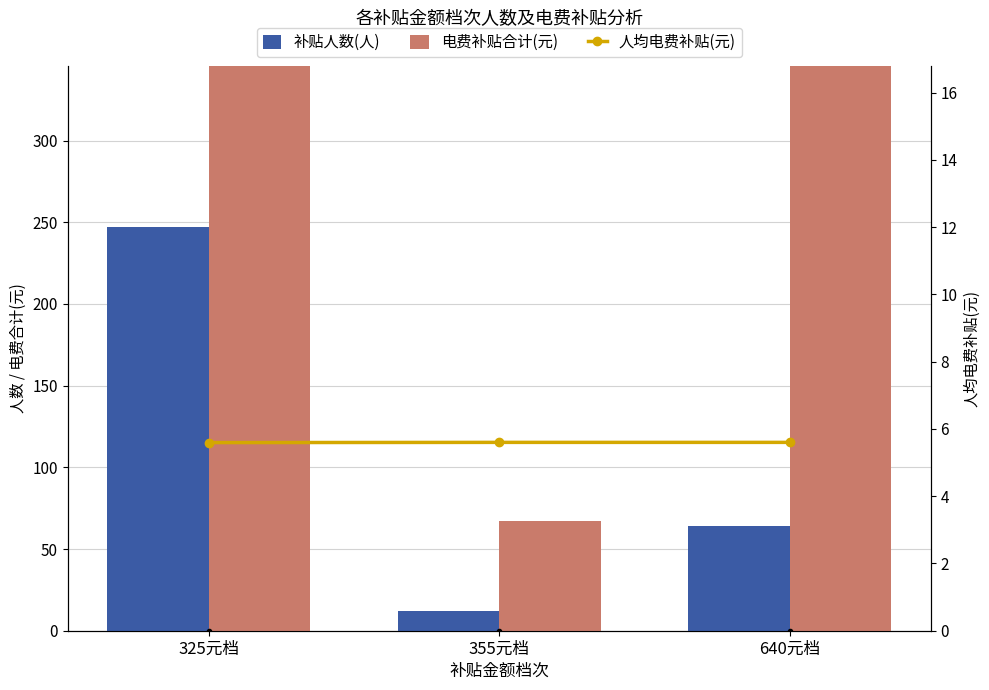

At which label does 补贴人数(人) first exceed 64?

325元档